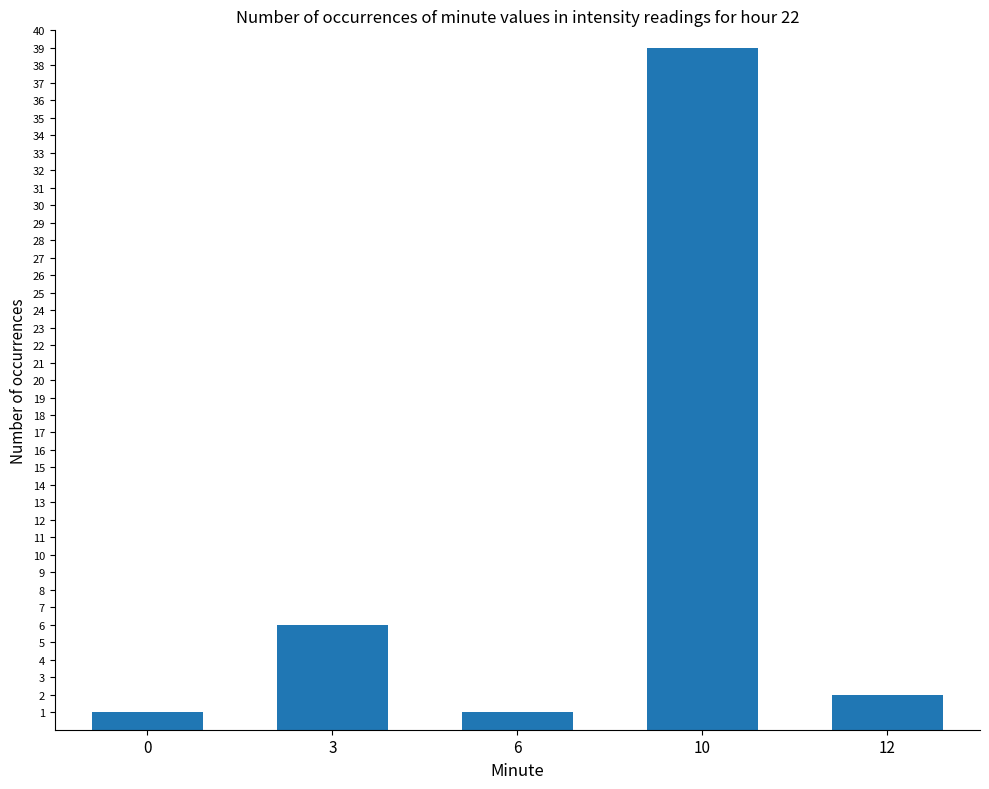

True or false: the data shows 3 at 3.

False